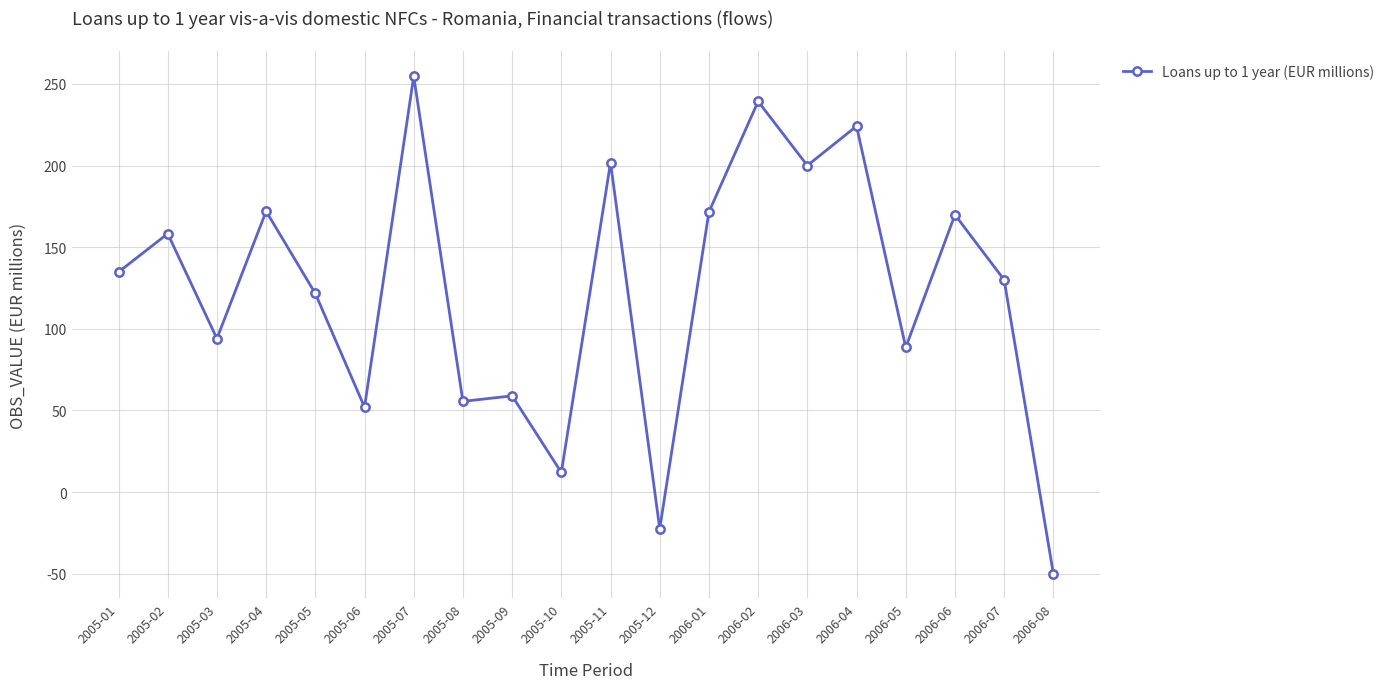

What position from the left is 2005-05?

5